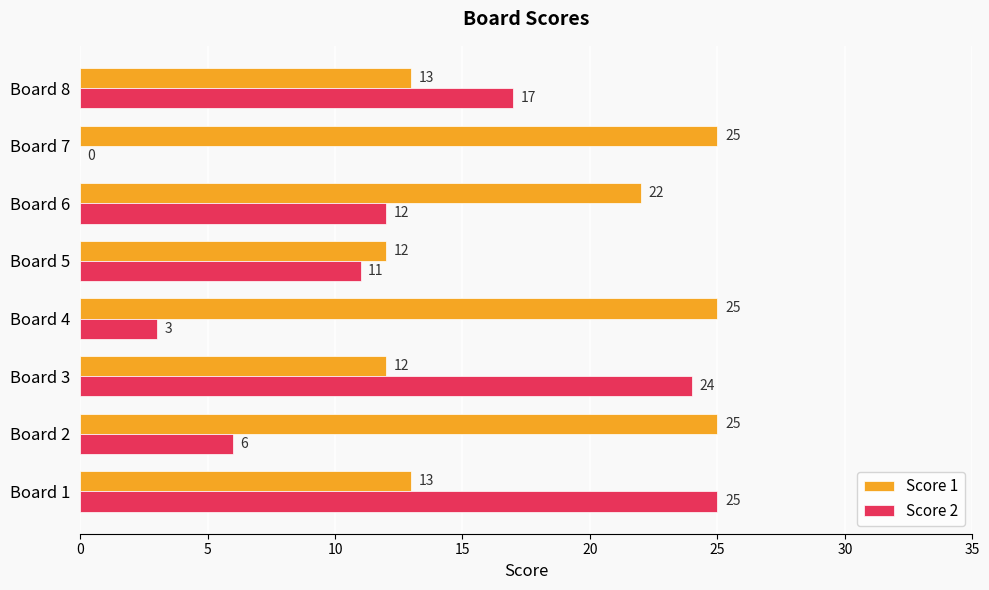

What is the greatest value displayed?

25